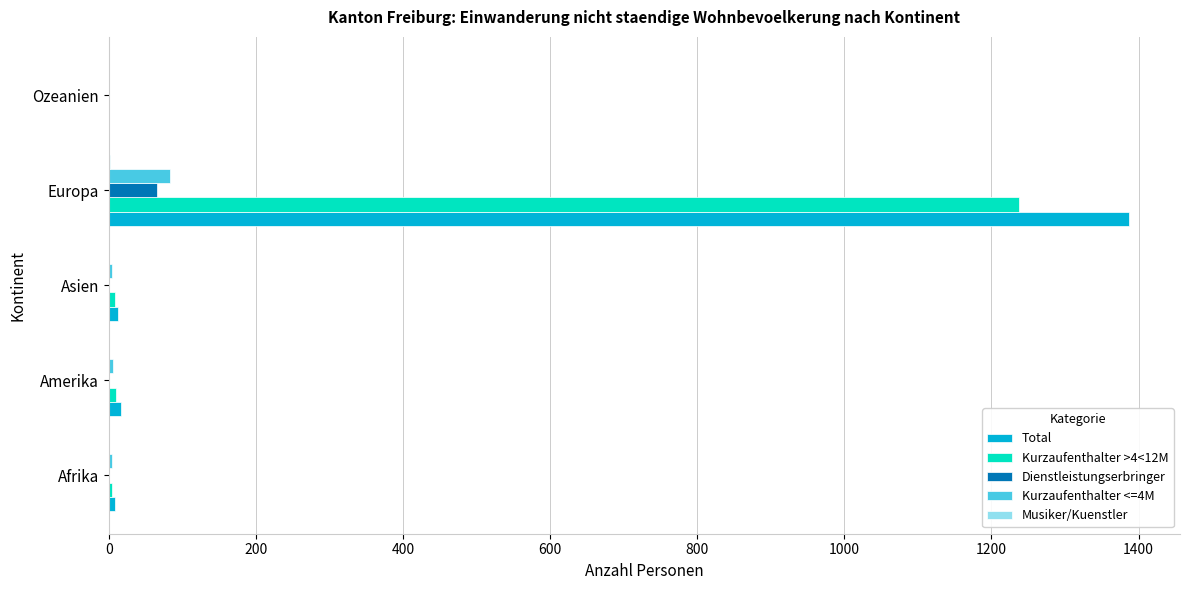

At which label does Total reach its peak?

Europa